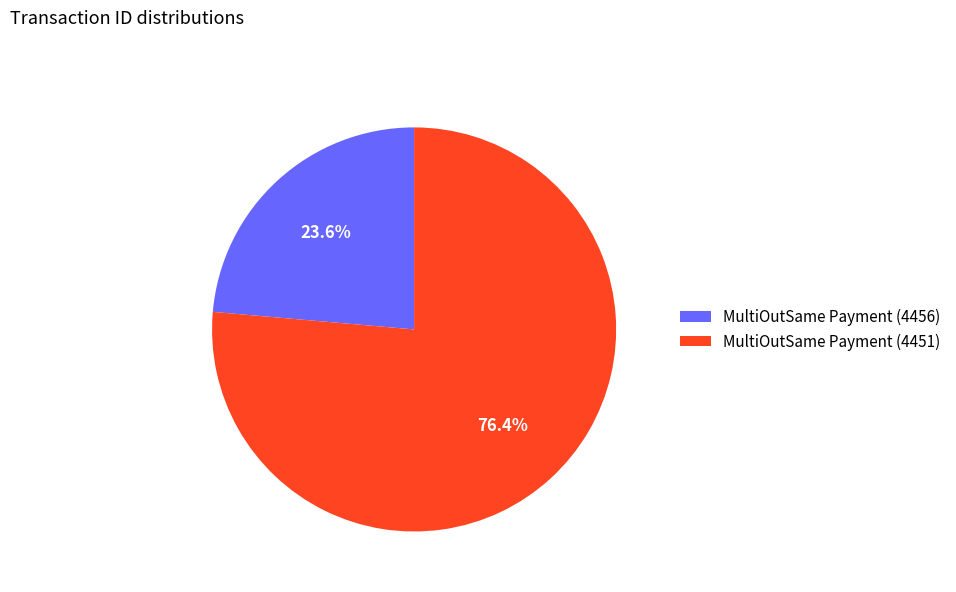

To the nearest percent, what is the difference between the largest and smallest slice percentages?

53%